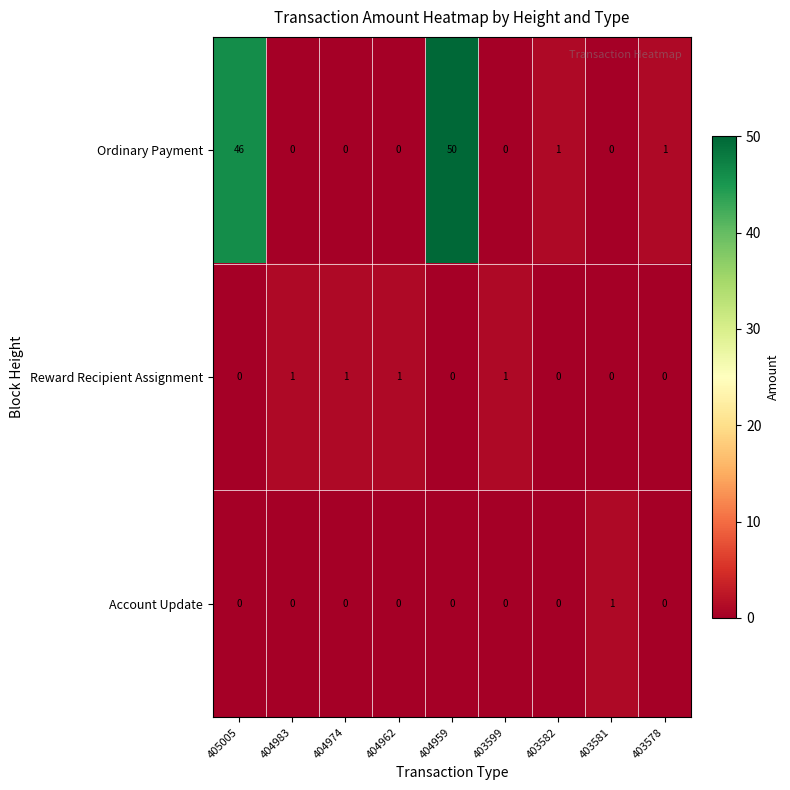

At which category is the sum across all series the highest?

404959